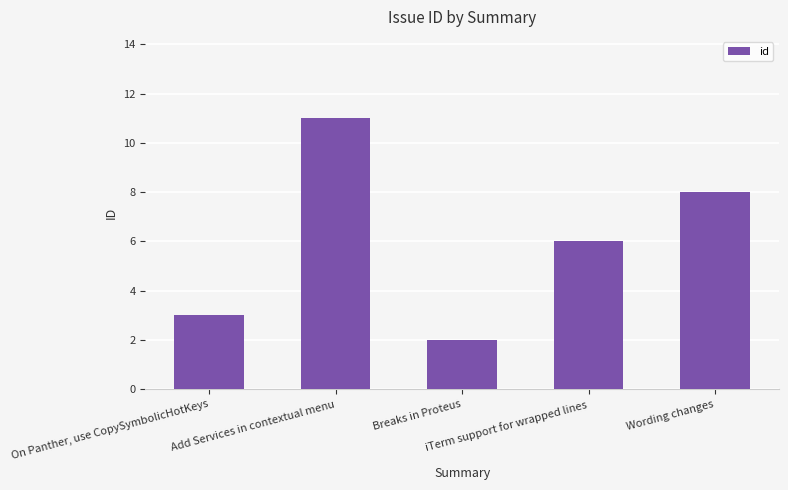

Reading left to right, what are all the values shown in this chart?

On Panther, use CopySymbolicHotKeys=3	Add Services in contextual menu=11	Breaks in Proteus=2	iTerm support for wrapped lines=6	Wording changes=8